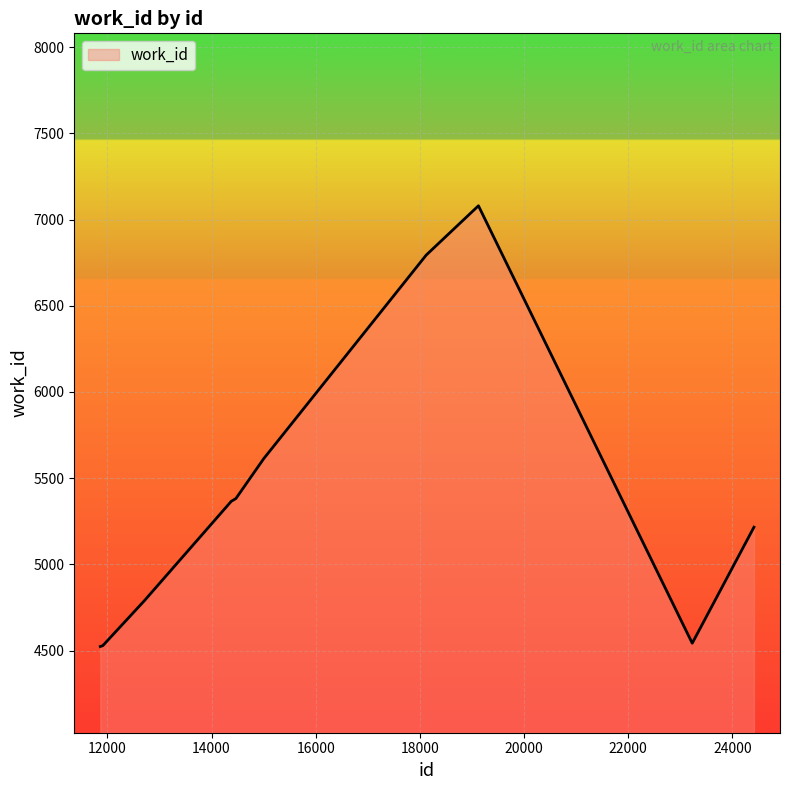

What is the difference between the maximum and minimum values?

2556